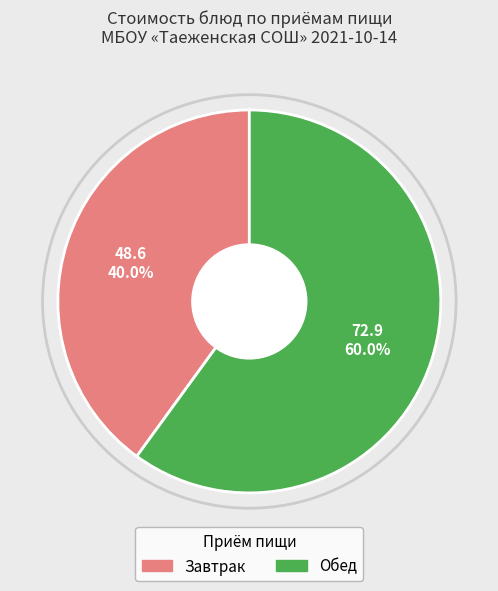

Does any single category account for the majority?

Yes